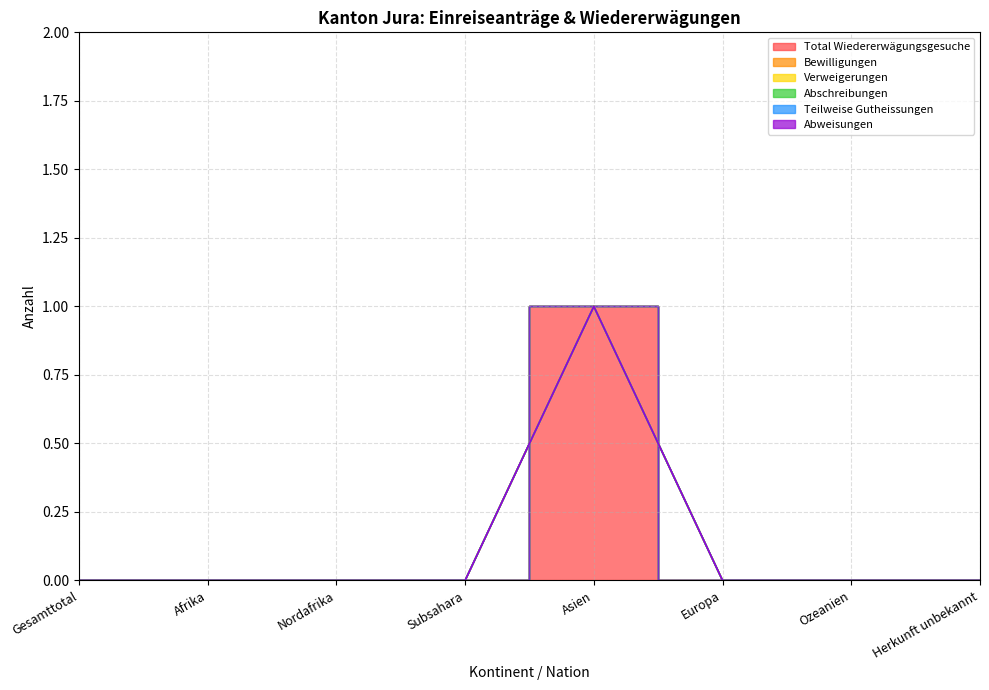

Which series has the largest range (max minus min)?

Total Wiedererwägungsgesuche